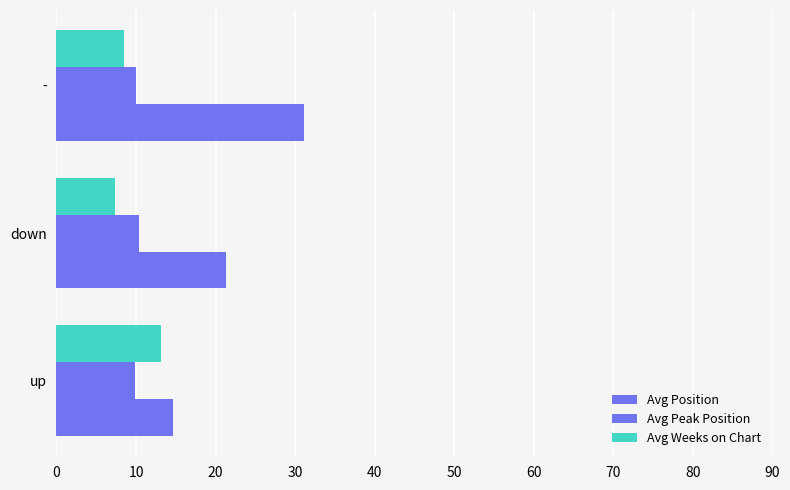

How many data points in Avg Weeks on Chart are less than 8?

1